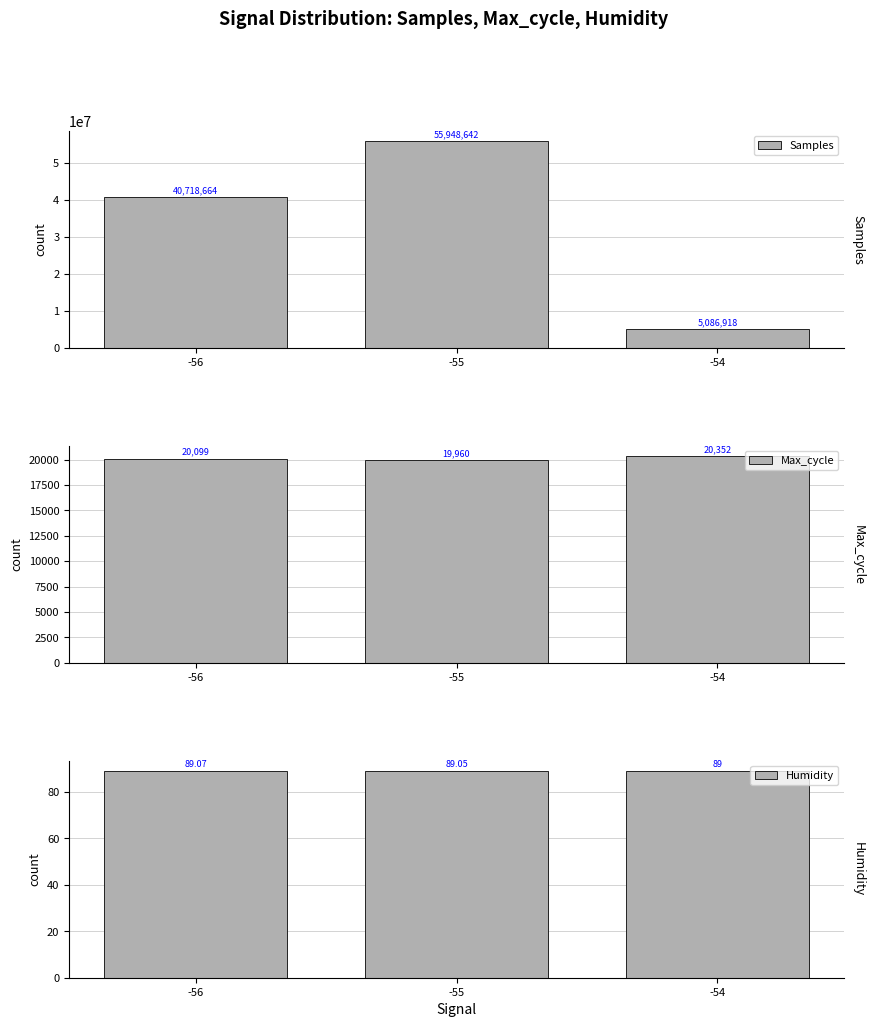

At which label is Max_cycle closest to 20156?

-56